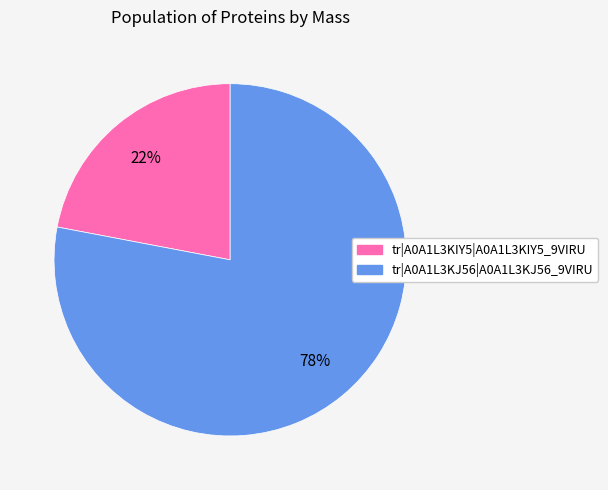

Is tr|A0A1L3KIY5|A0A1L3KIY5_9VIRU the majority of the pie?

No